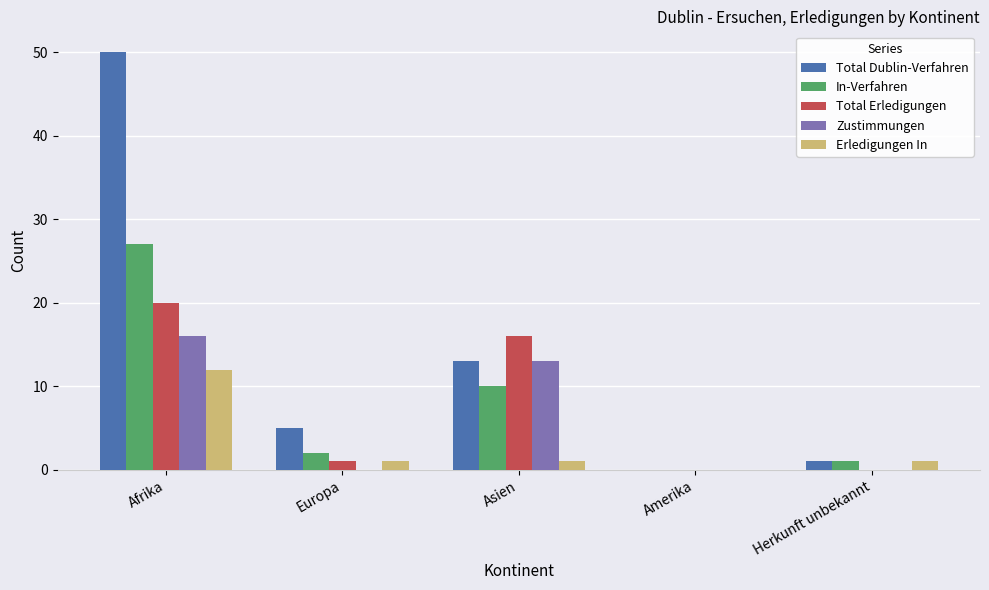

What is the average value of the In-Verfahren series?

8